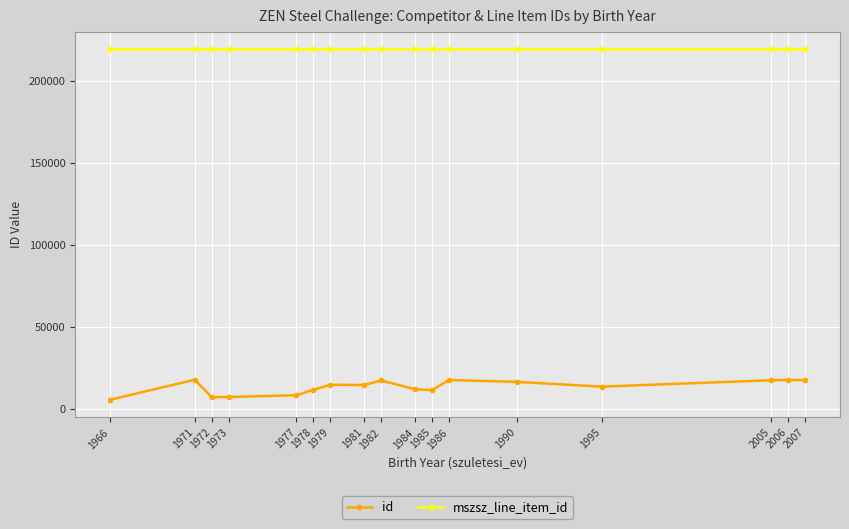

Where is the first local maximum for id?

1971